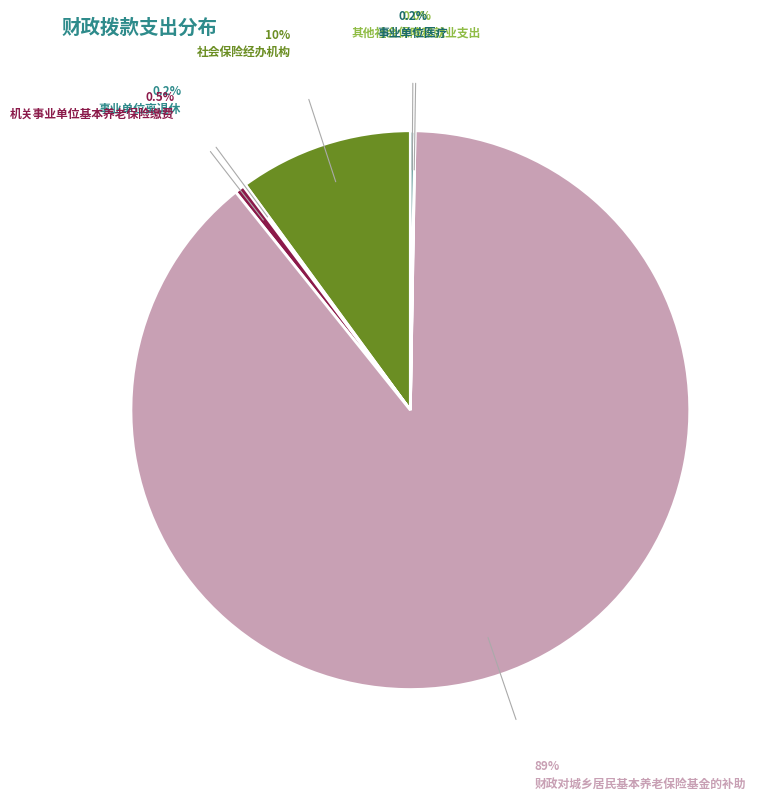

Which category has the biggest portion of the pie?

财政对城乡居民基本养老保险基金的补助